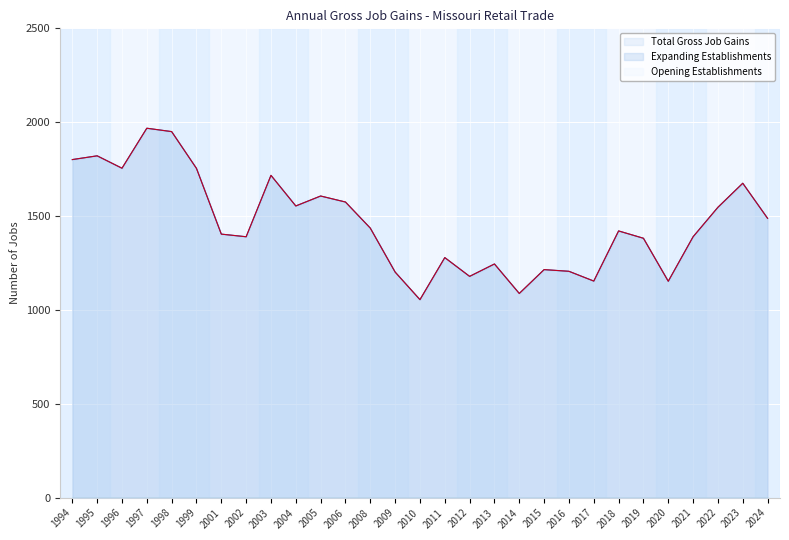

How many lines are shown in the chart?

3